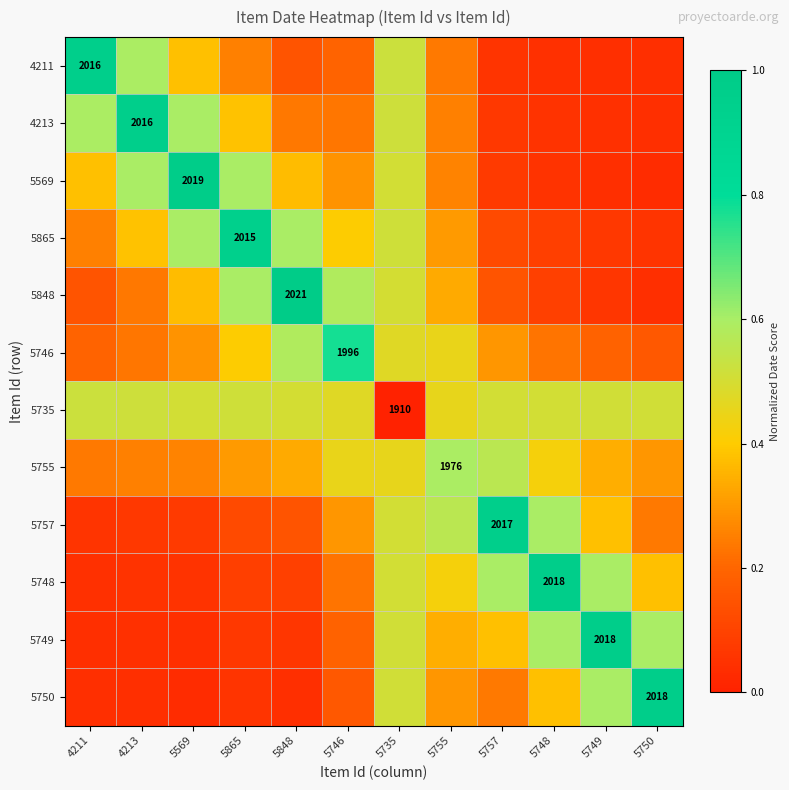

Is the value of 4213 at 5748 greater than the value of 5748 at 5748?

No